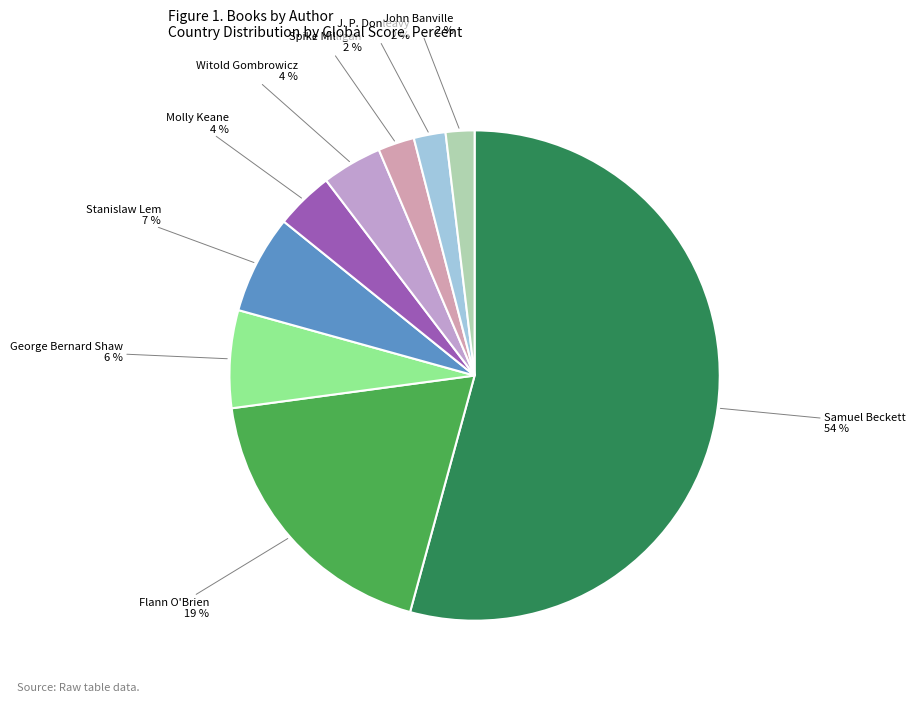

To the nearest percent, what portion does Molly Keane represent?

4%